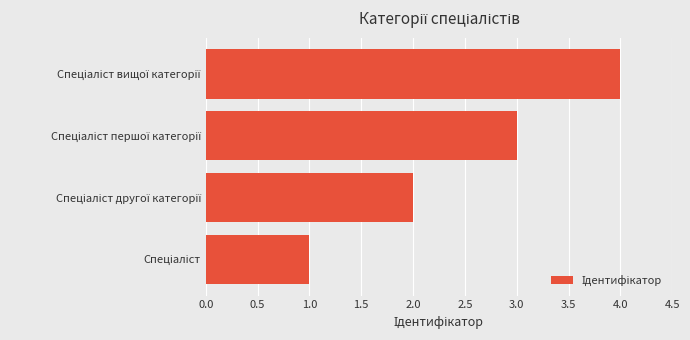

What is the minimum value shown in the chart?

1